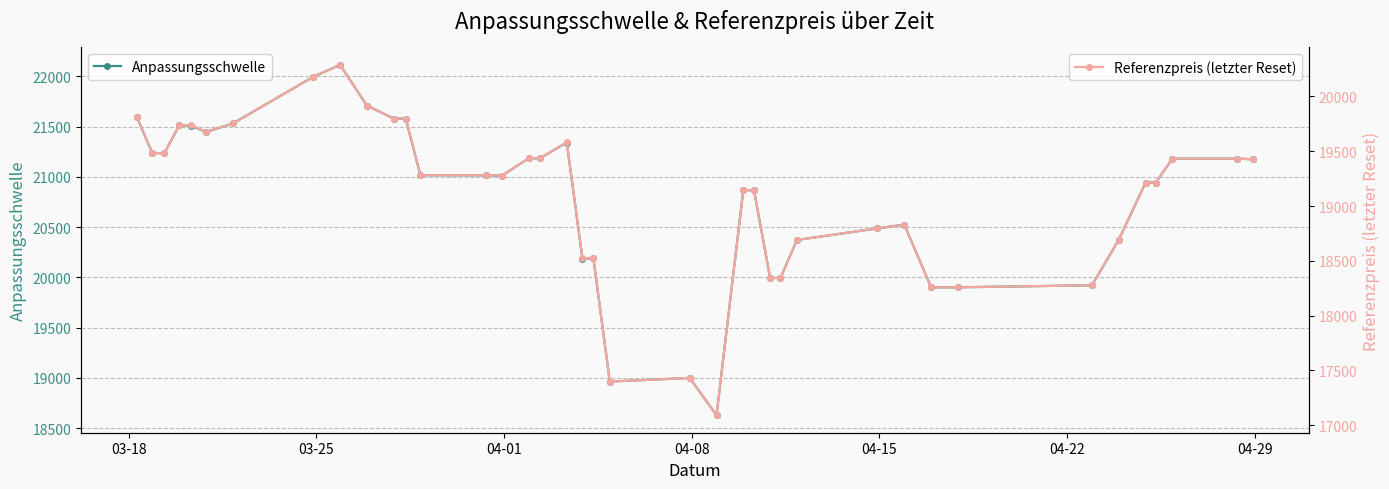

True or false: Referenzpreis (letzter Reset) has more than 2 points higher than both neighbors.

True